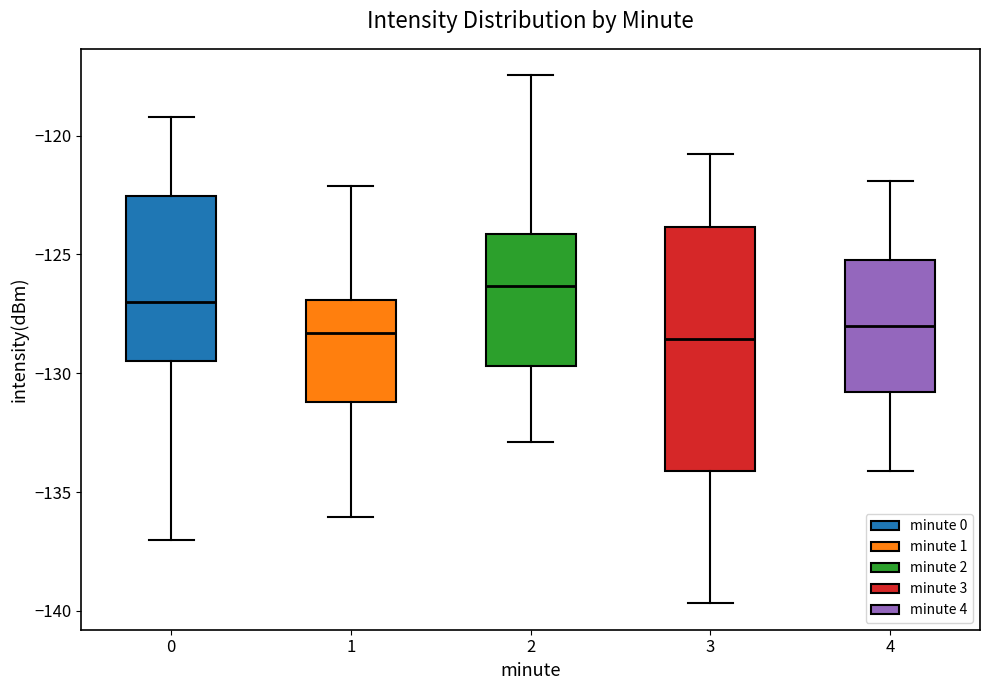

Where does the lower whisker of the box at x = 2 end on the y-axis? The values are not printed on the chart, so give them approximately, as read against the axis.

-133.0